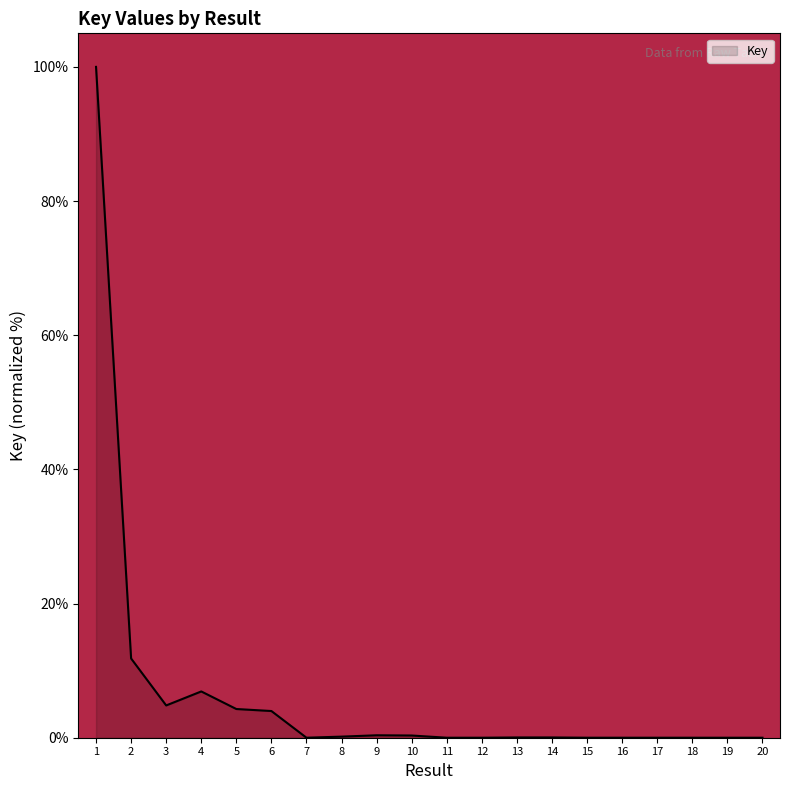

The chart shows a value of 0.4 at 9. True or false?

True